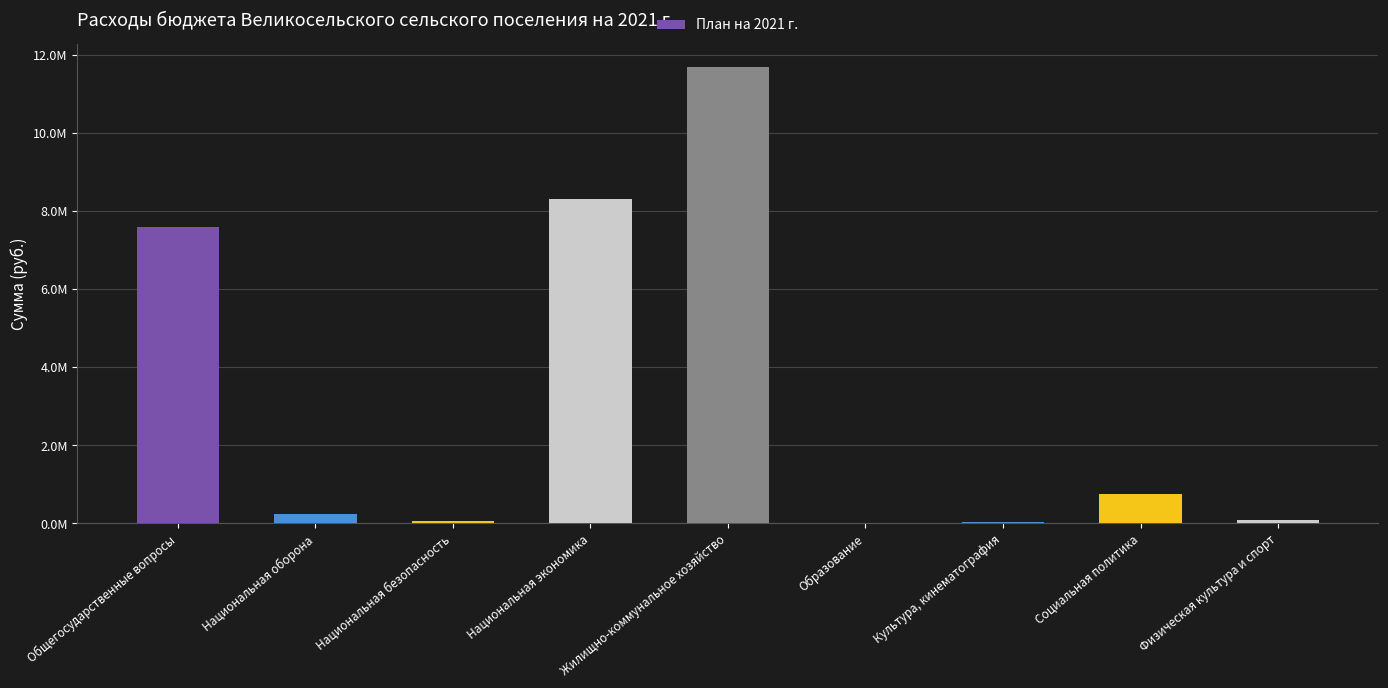

Are the bars horizontal?

No